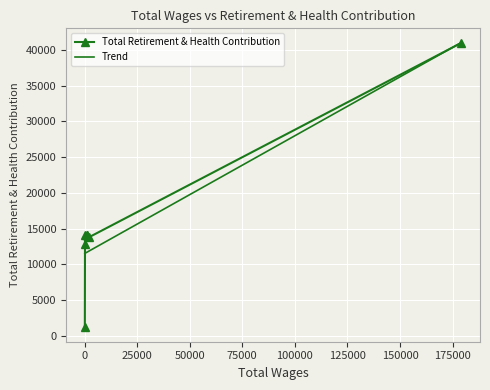

What is the change in value from 1920.0 to 1175.0?

+287